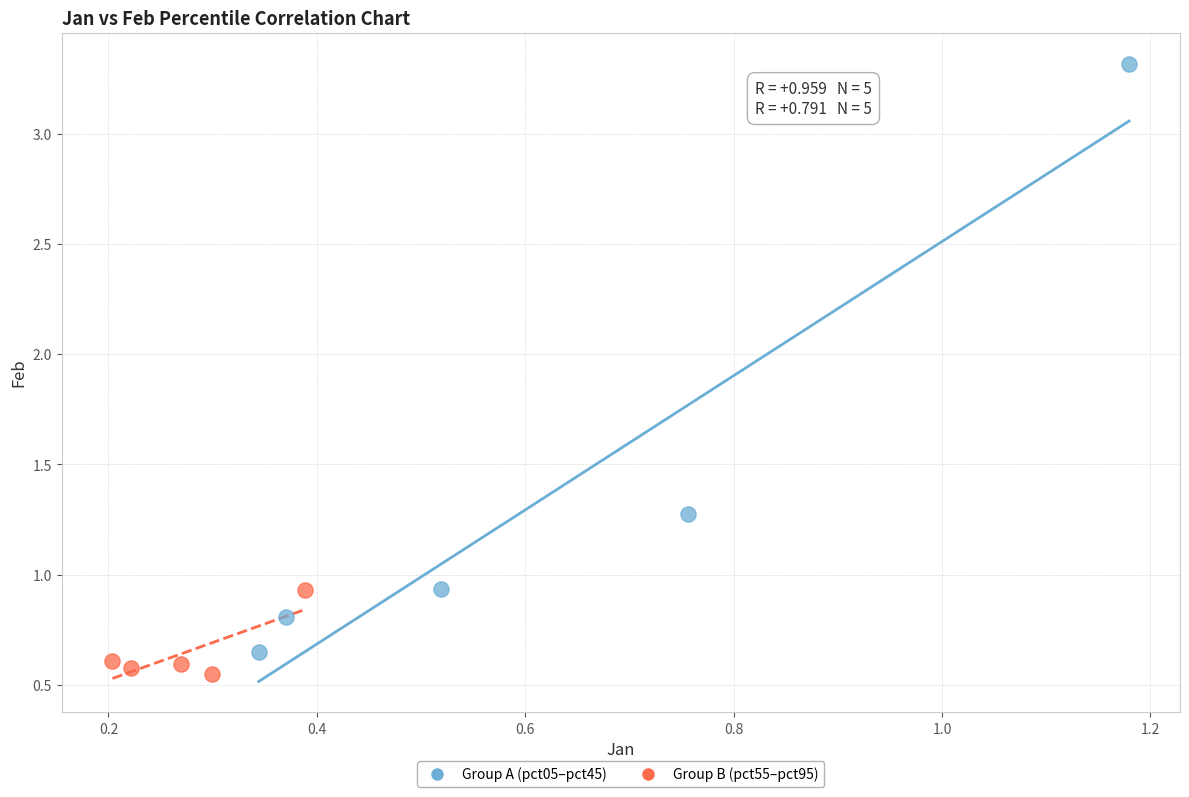

Which series has the widest spread of Y values?

Group A (pct05–pct45)